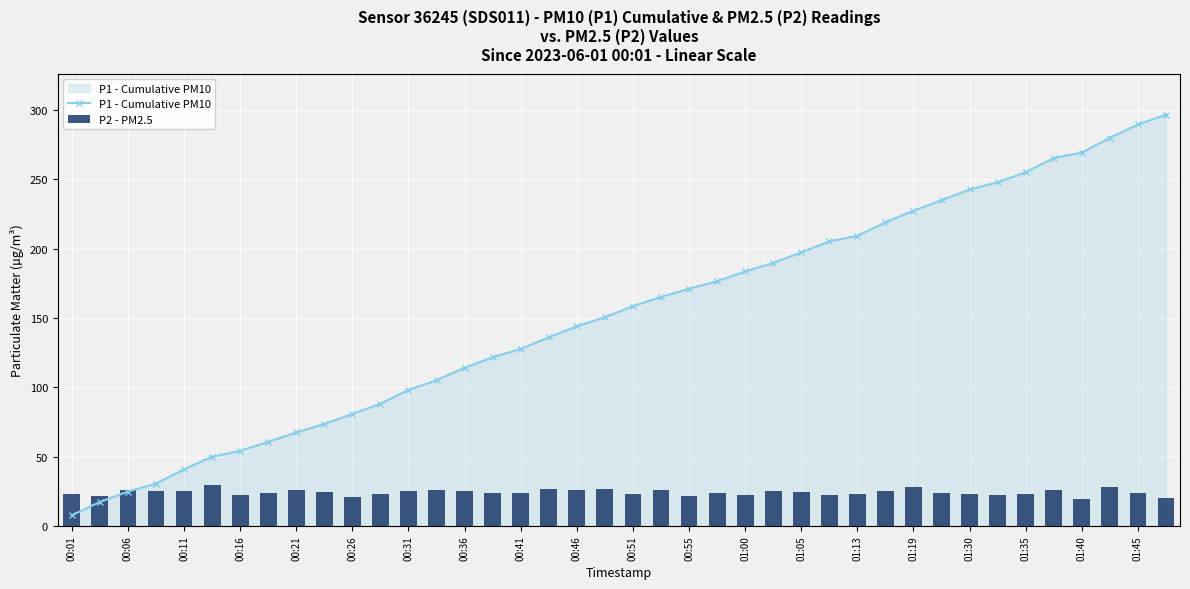

How many distinct data groups are displayed?

2